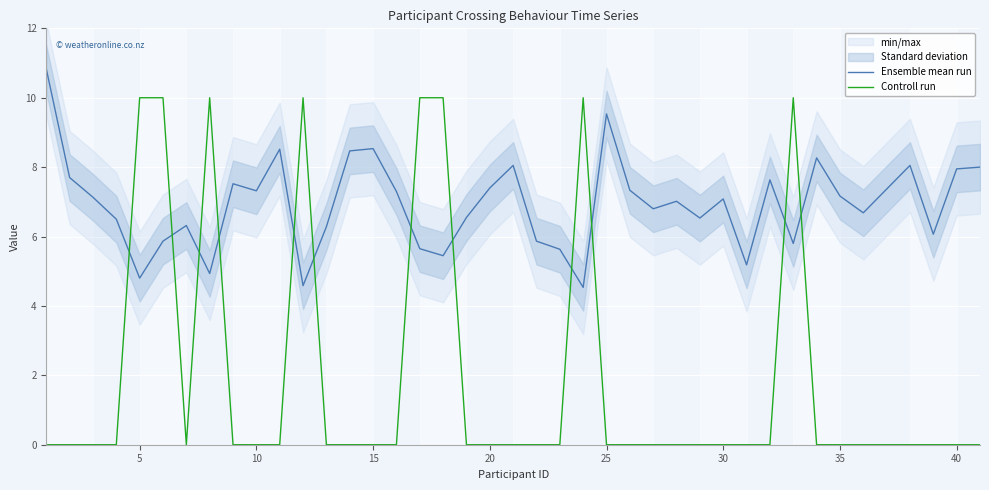

Does the chart display data point markers on the line(s)?

No